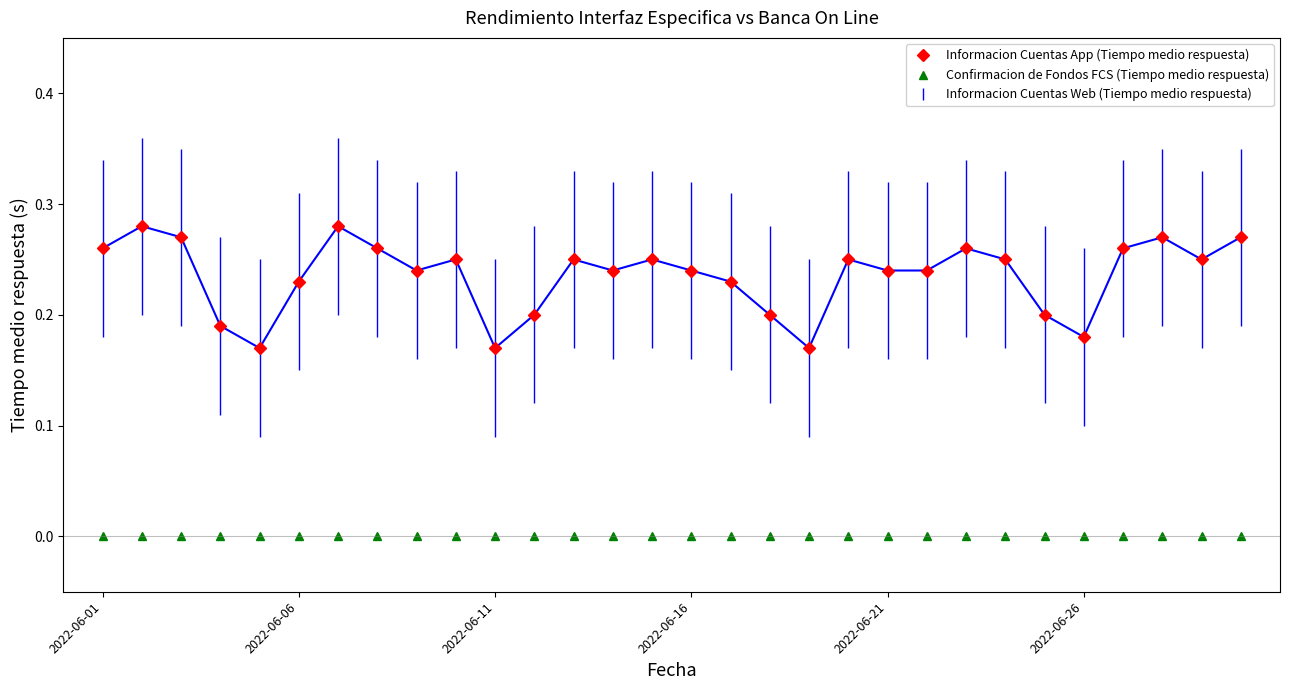

Does the chart have visible grid lines?

No